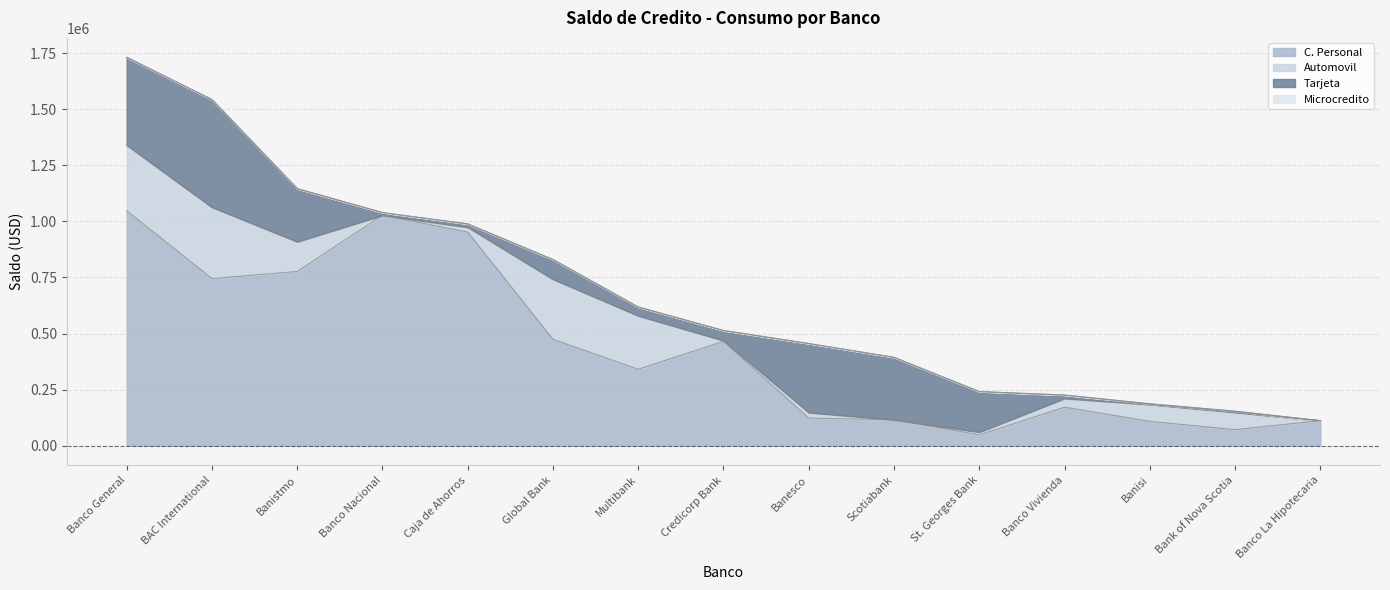

How many intersections are there between Automovil and C. Personal?

2